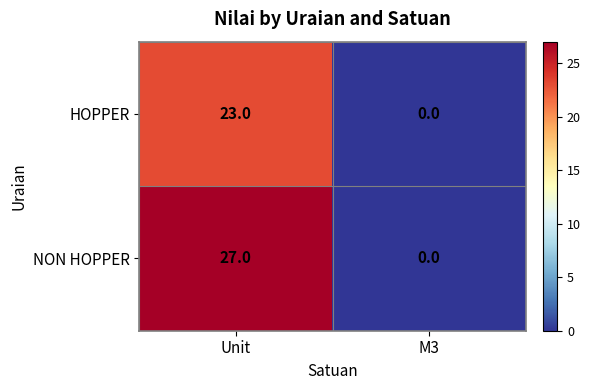

The HOPPER series shows 0 at M3. True or false?

True